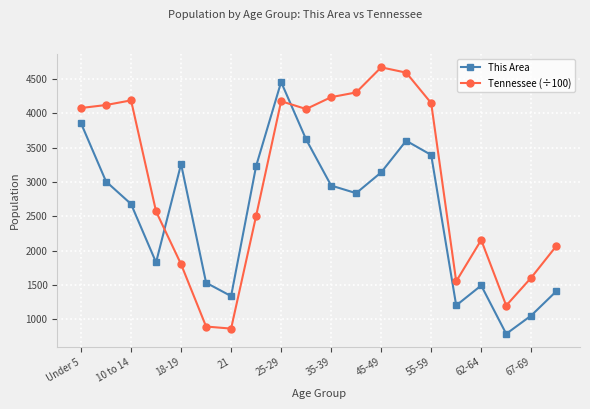

What is the difference between the second highest and minimum values in the This Area series?

3069.0